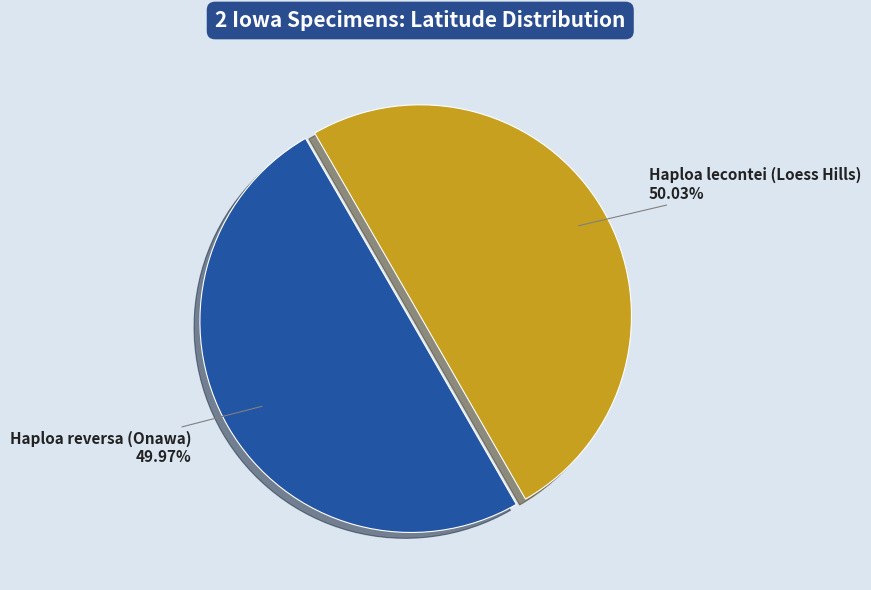

Is there a majority slice in this chart?

Yes